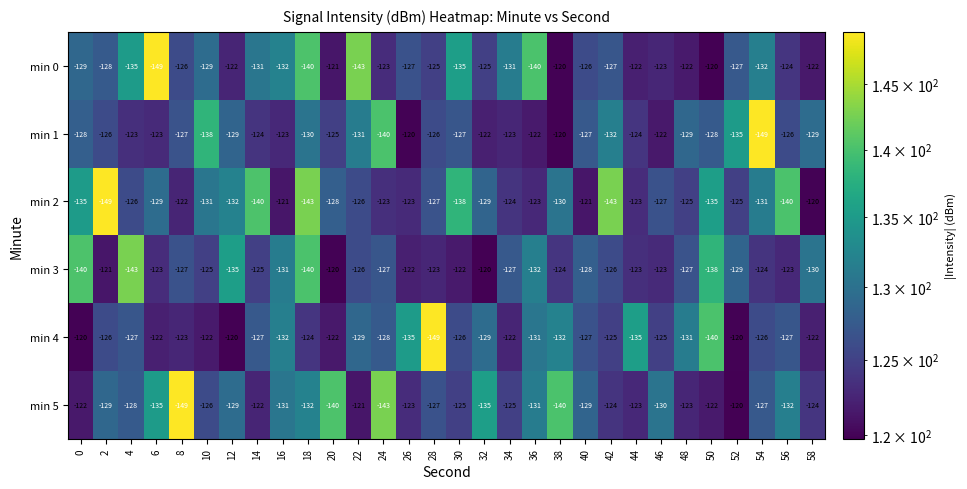

Is it true that min 5 equals -56 at 42?

False